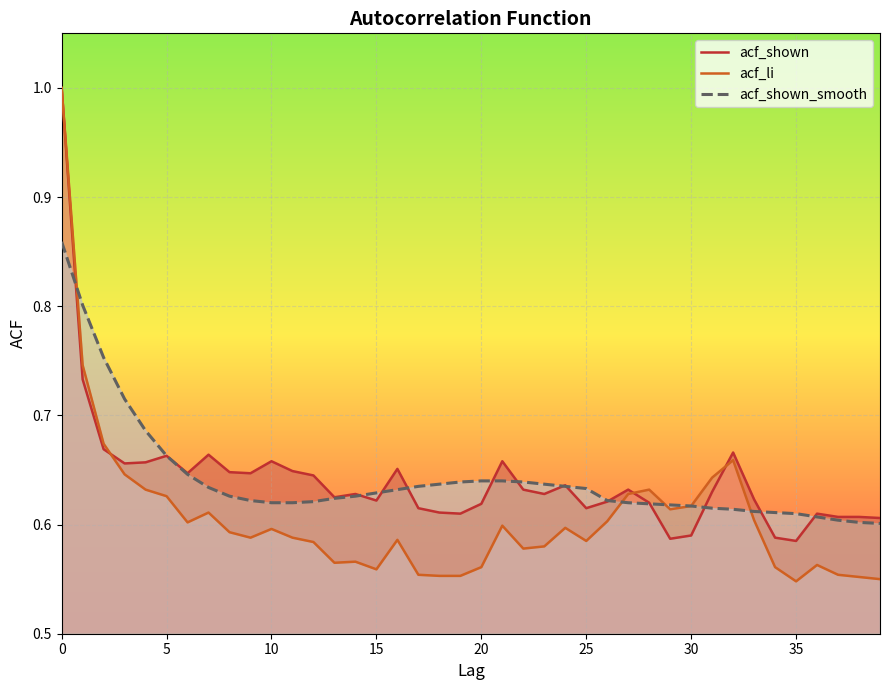

Which label corresponds to the smallest value in the chart?

35